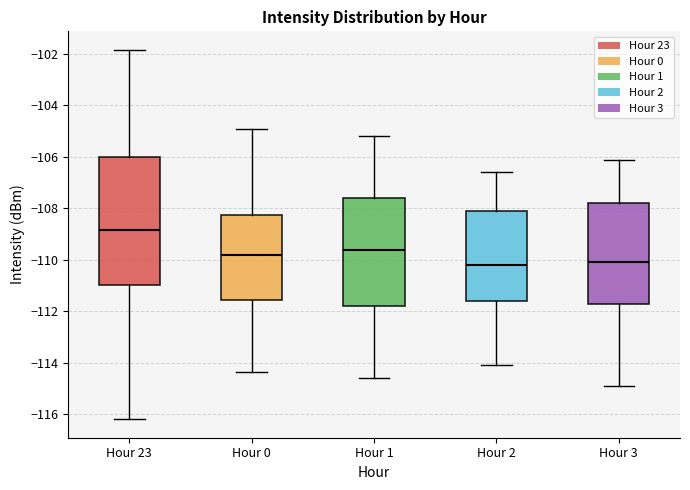

Reading left to right, read every box against the y-axis: the position of its median line, the range the box covers, and the ends of its whiskers. The values are not printed on the chart, so give them approximately, as read against the axis.

Hour 23: median -108.8, box -111.0 to -106.0, whiskers -116.2 to -101.8
Hour 0: median -109.8, box -111.6 to -108.2, whiskers -114.4 to -105.0
Hour 1: median -109.6, box -111.8 to -107.6, whiskers -114.6 to -105.2
Hour 2: median -110.2, box -111.6 to -108.0, whiskers -114.0 to -106.6
Hour 3: median -110.0, box -111.6 to -107.8, whiskers -114.8 to -106.0